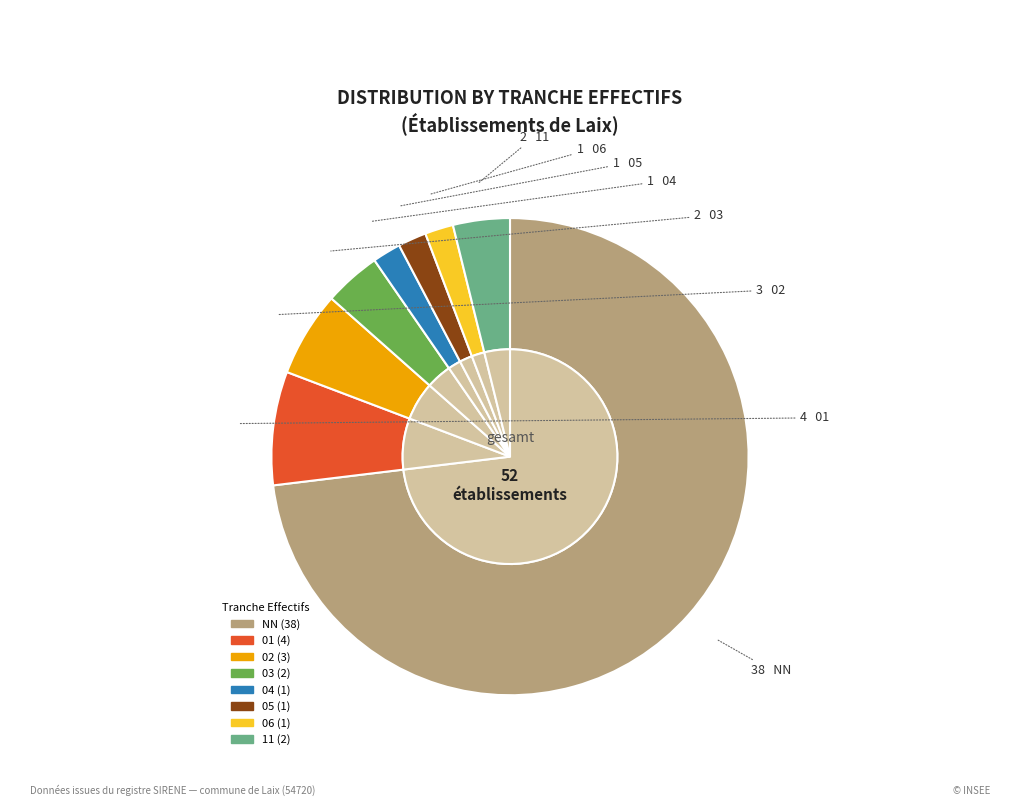

What is the smallest slice in the pie chart?

06